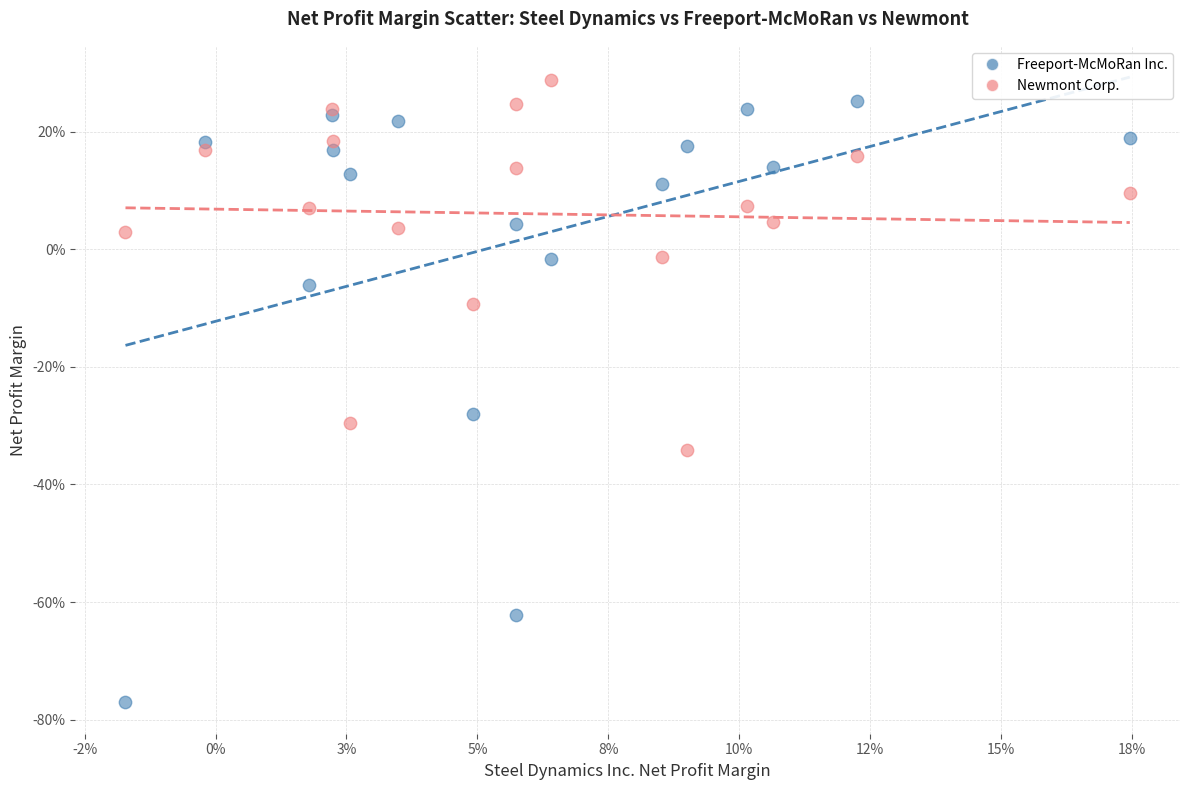

Which series reaches the maximum Y coordinate?

Newmont Corp.